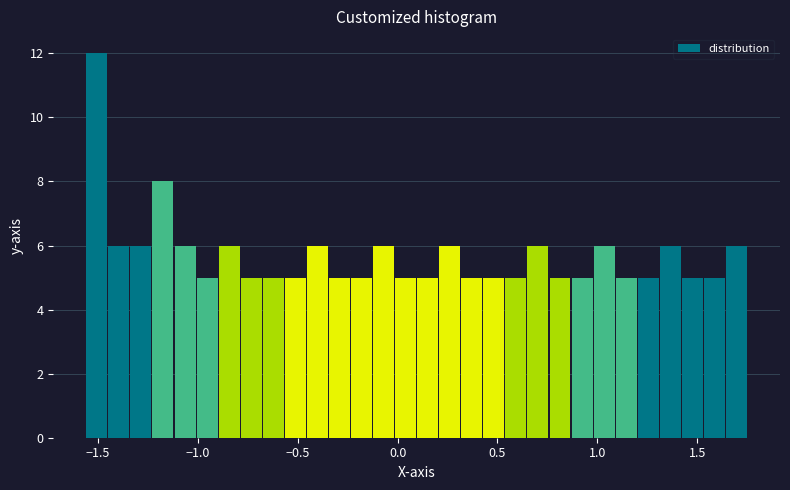

Read against the x-axis, roughly where is the centre of the tallest bar?

-1.50